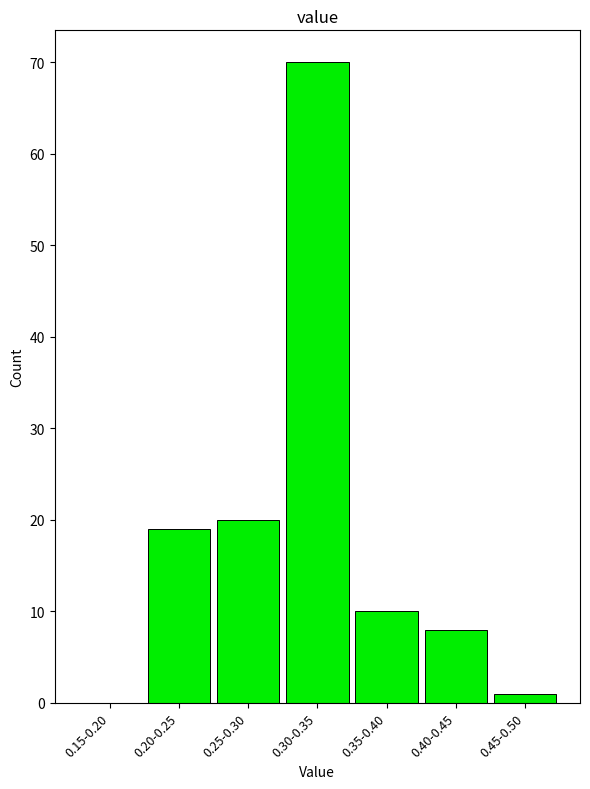

Reading left to right, what are all the values shown in this chart?

0.15-0.20=0	0.20-0.25=19	0.25-0.30=20	0.30-0.35=70	0.35-0.40=10	0.40-0.45=8	0.45-0.50=1